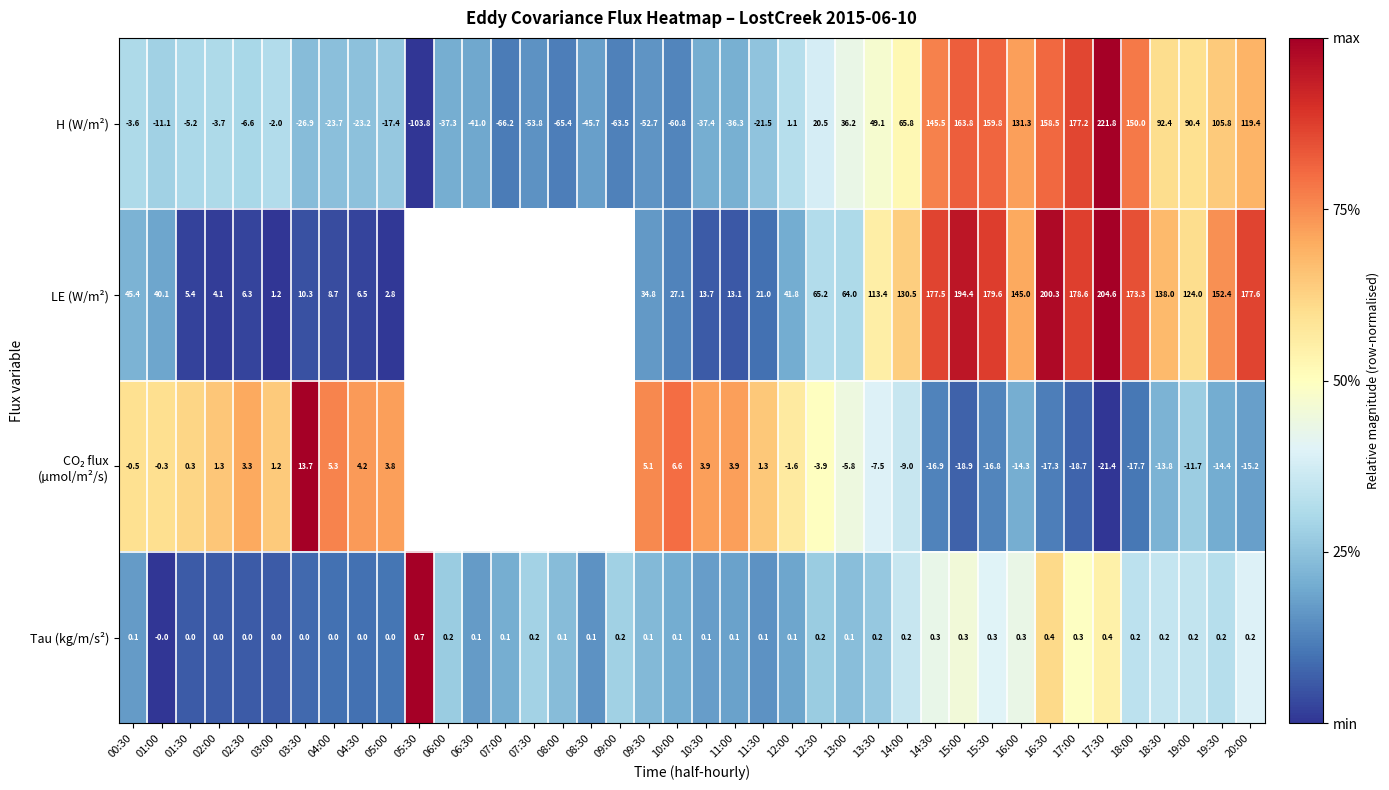

Is the value of LE (W/m²) at 03:00 greater than the value of Tau (kg/m/s²) at 09:00?

Yes